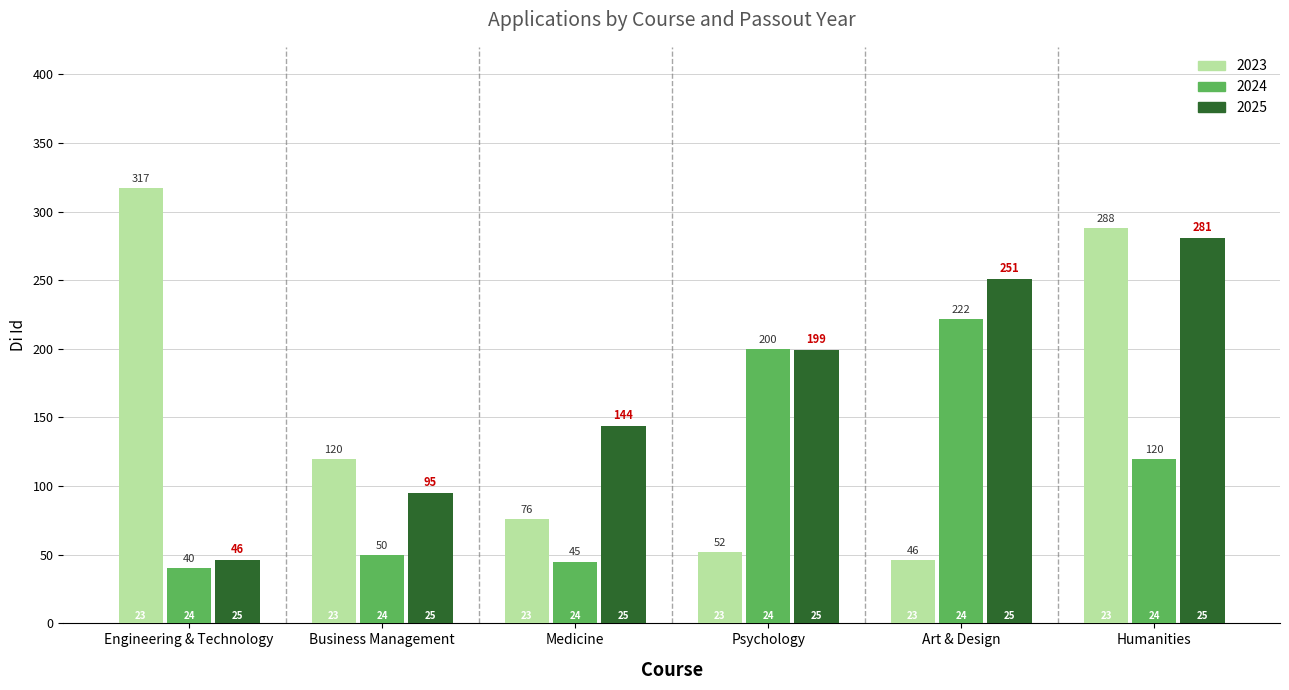

Rank the series at Business Management from lowest to highest value.

2024, 2025, 2023